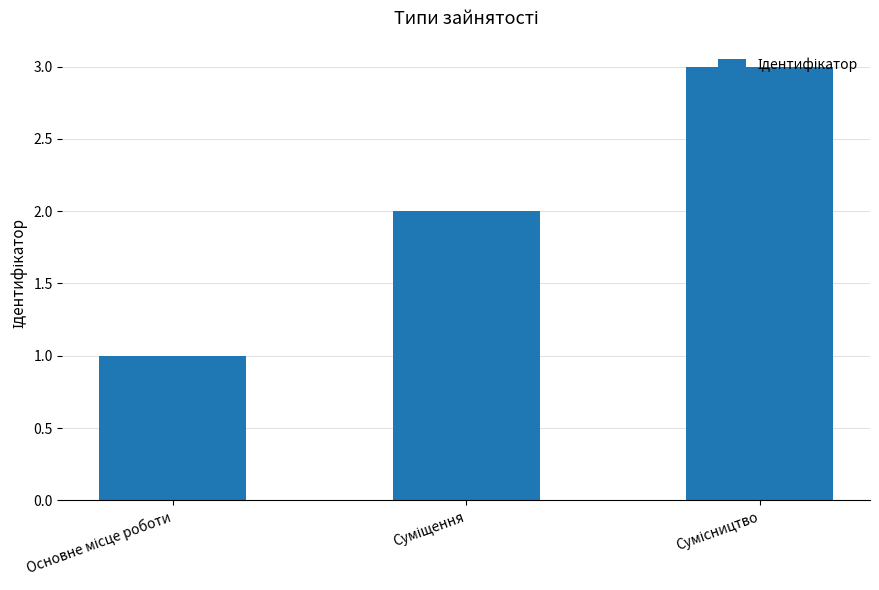

What is the sum of all values?

6